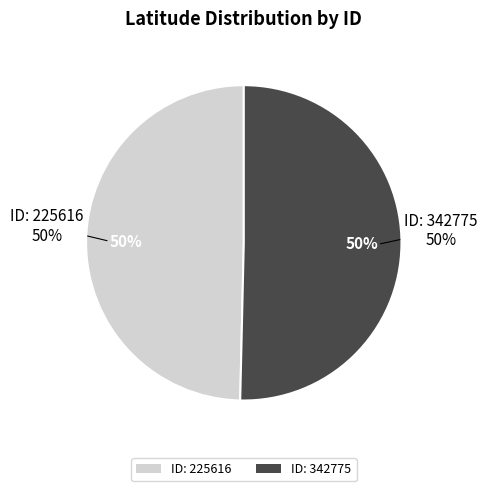

To the nearest percent, what portion does 342775 represent?

50%